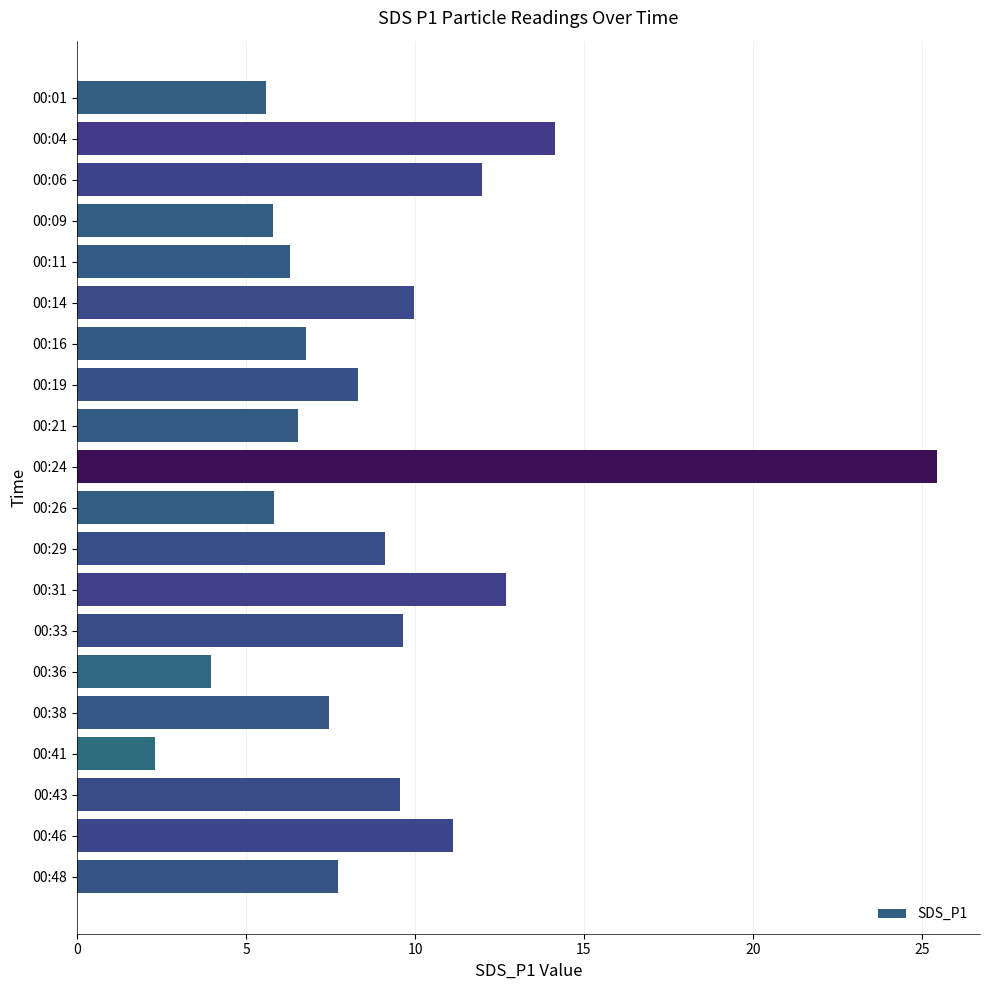

What is the average value?

9.0